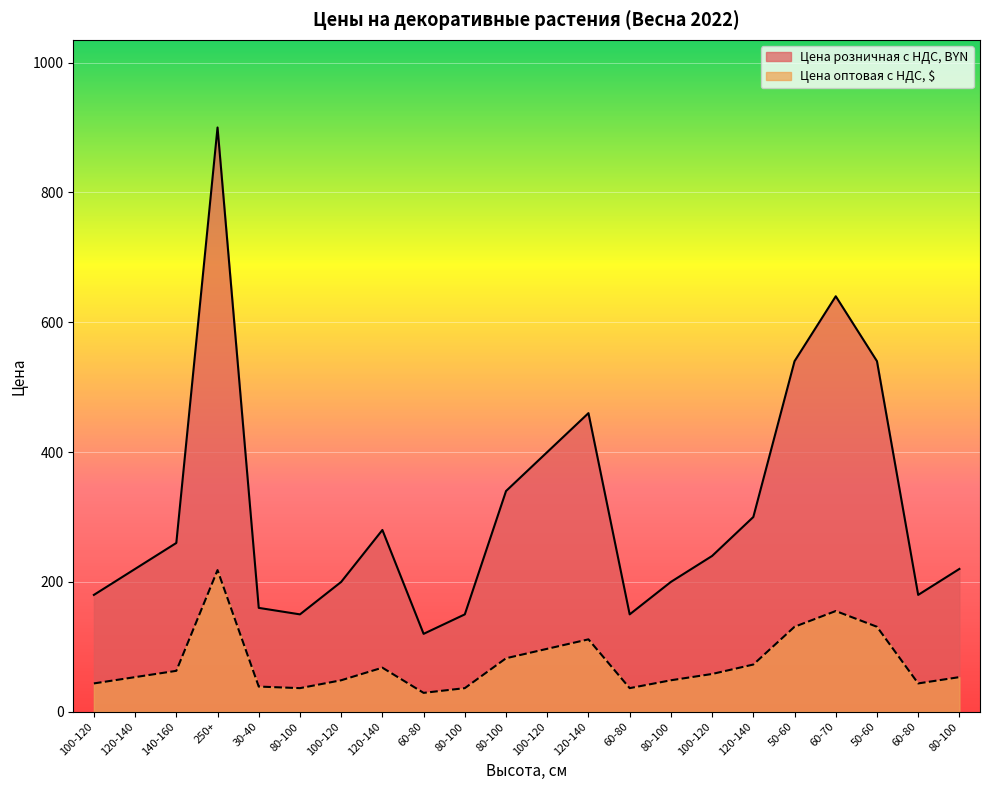

Is the value of Цена розничная с НДС, BYN at 120-140 greater than the value of Цена оптовая с НДС, $ at 140-160?

Yes